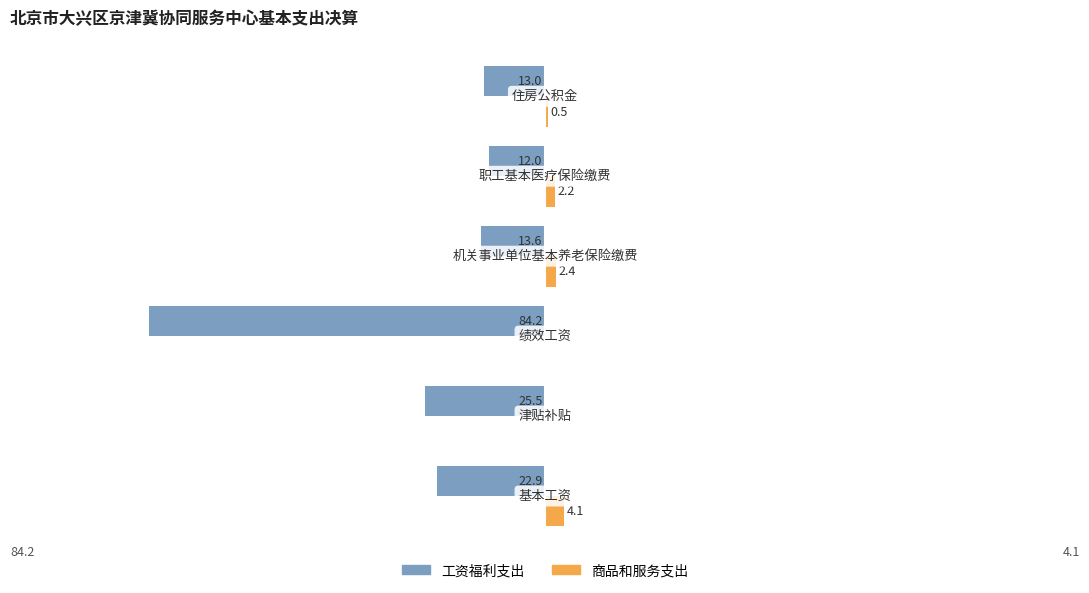

What is the smallest value displayed?

-84.2